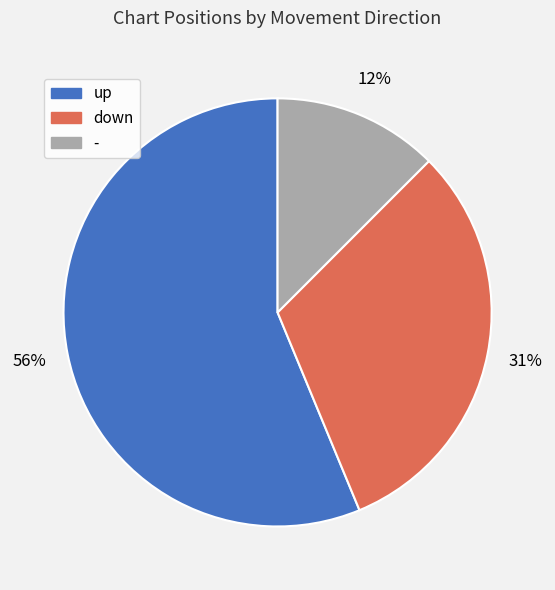

Between - and up, which is larger?

up